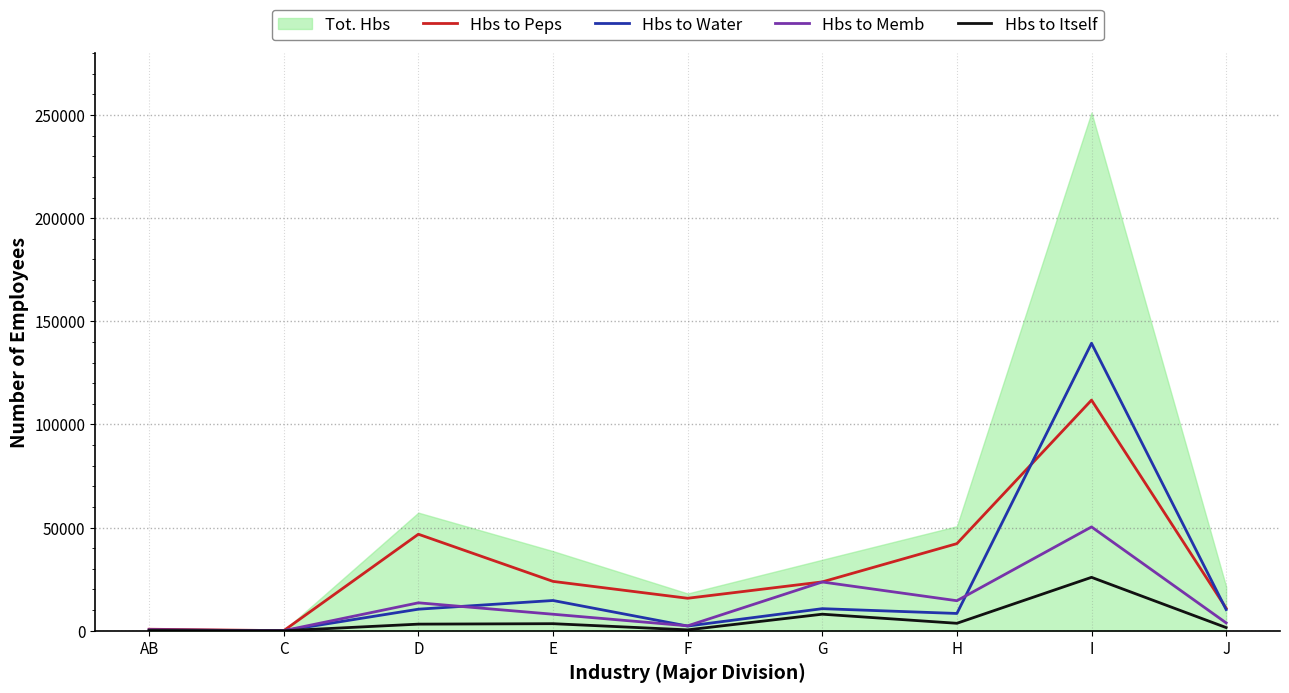

True or false: Hbs to Memb and Hbs to Itself intersect in this chart.

False